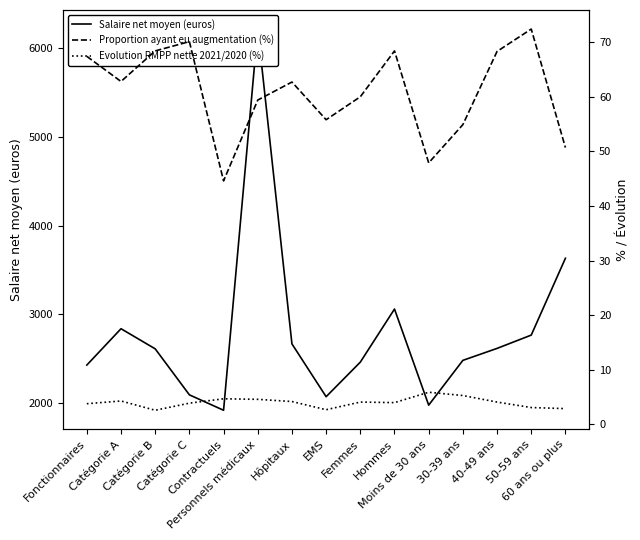

How many interior local peaks does the Proportion ayant eu augmentation (%) series have?

4